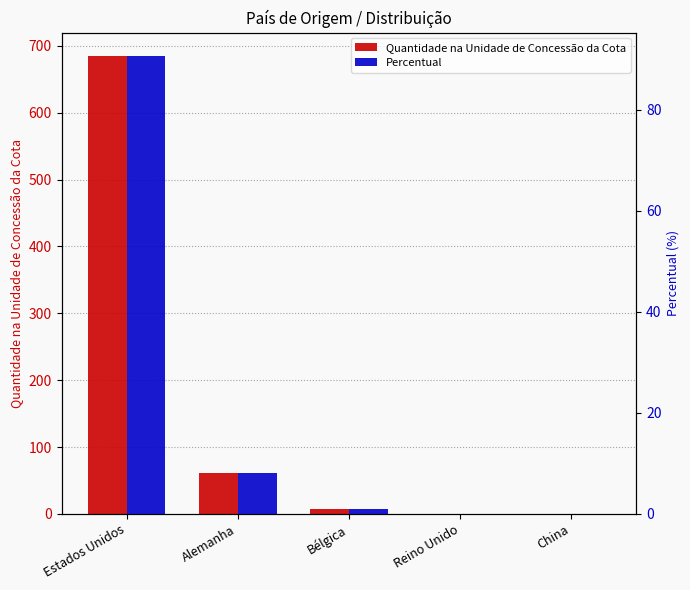

Reading left to right, transcribe all the data shown in this chart.

Quantidade na Unidade de Concessão da Cota: 685.3	61.5	8.0	0.4	0.2
Percentual: 90.7	8.1	1.1	0.1	0.0